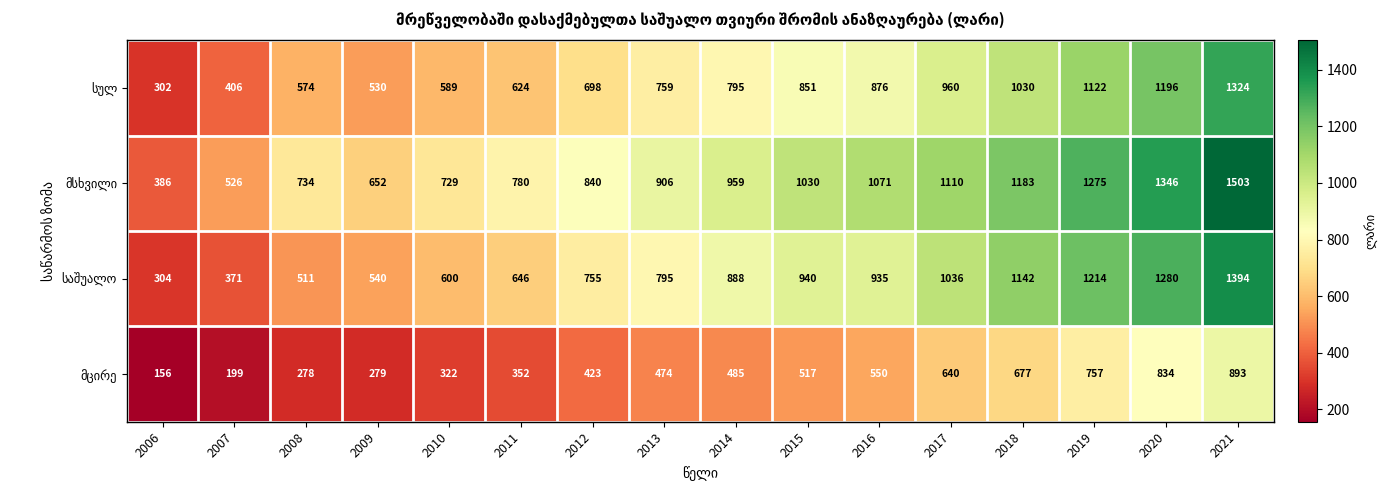

What is the spread (max minus min) of values at 2018?

506